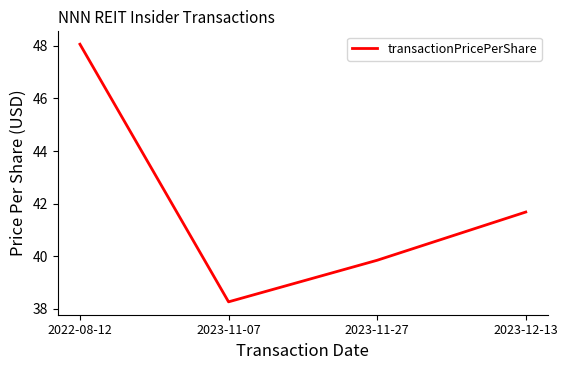

What is the difference between the second highest and second lowest values?

1.8